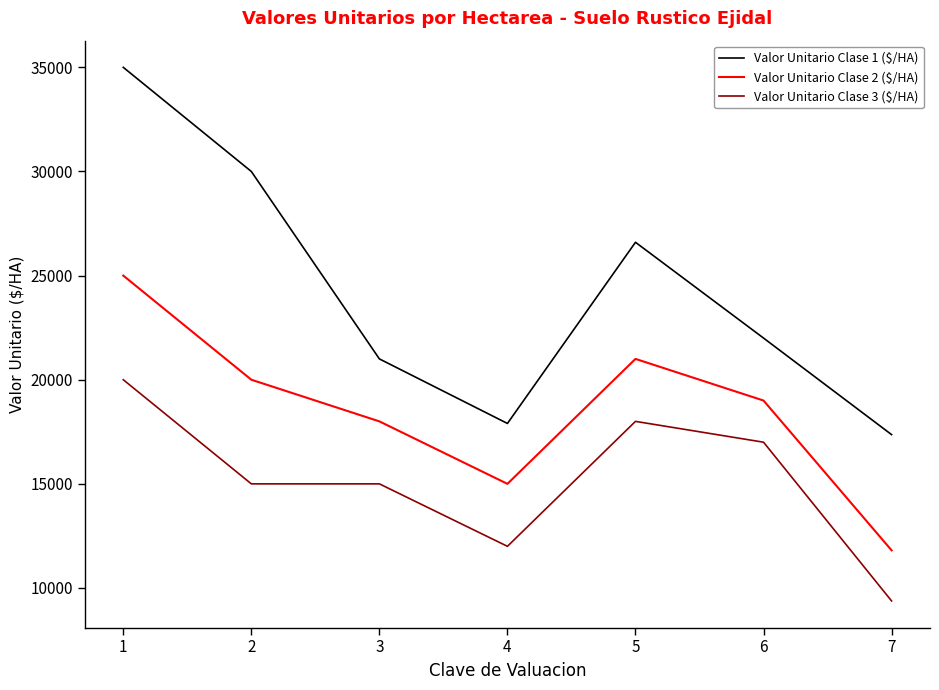

What is the highest value of the Valor Unitario Clase 3 ($/HA) series?

20000.0